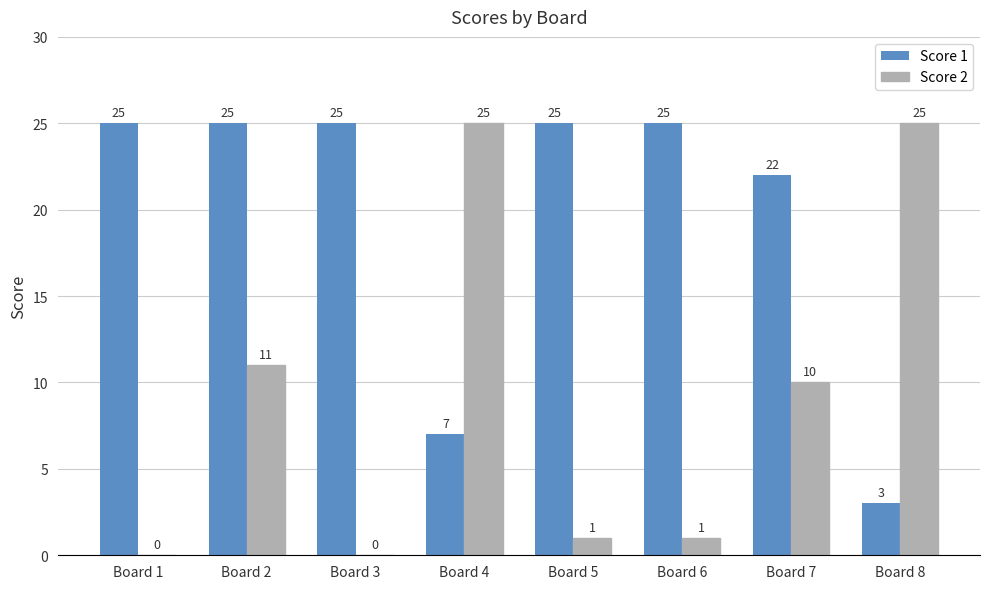

Read the Score 1 value at Board 4, to the nearest 10.

10